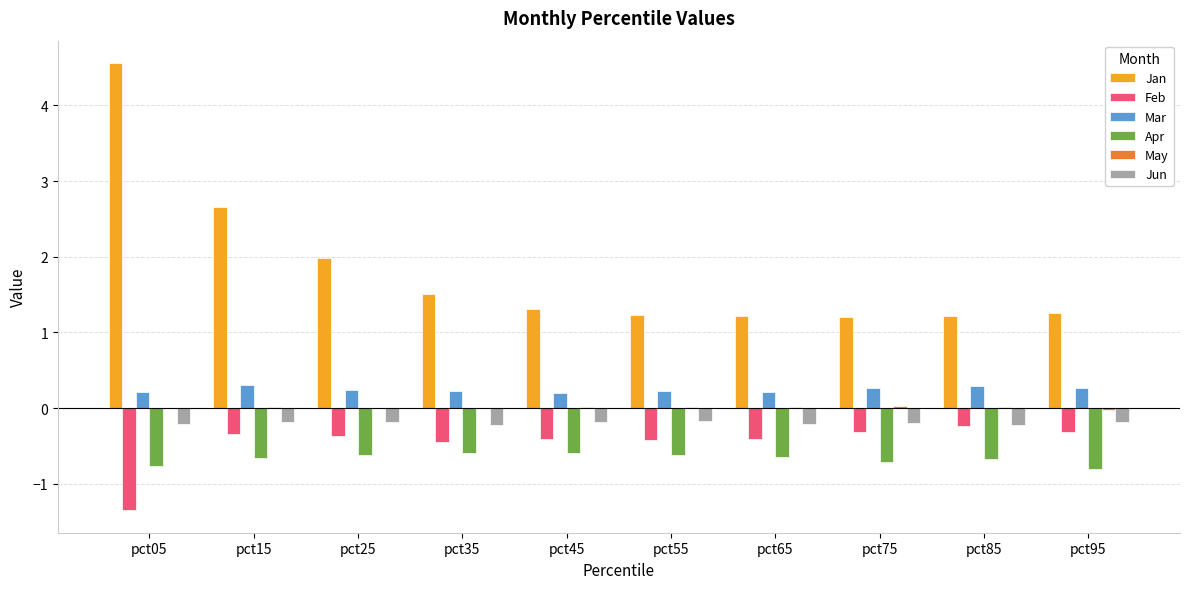

Which series has the largest total across all categories?

Jan